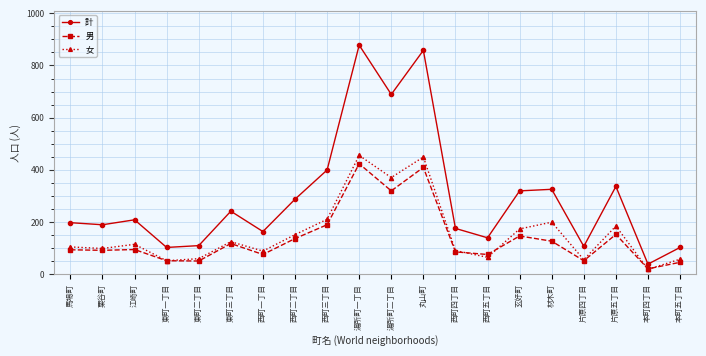

What is the total value across all series at 片原五丁目?

672